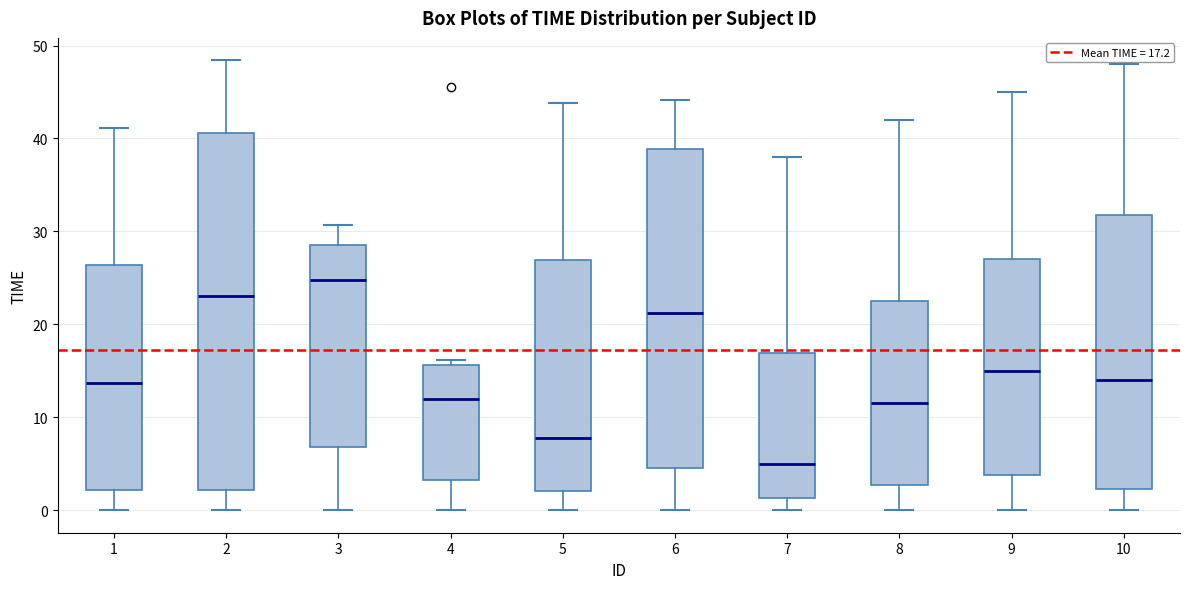

Where does the upper whisker of the box at x = 9 end on the y-axis? The values are not printed on the chart, so give them approximately, as read against the axis.

45